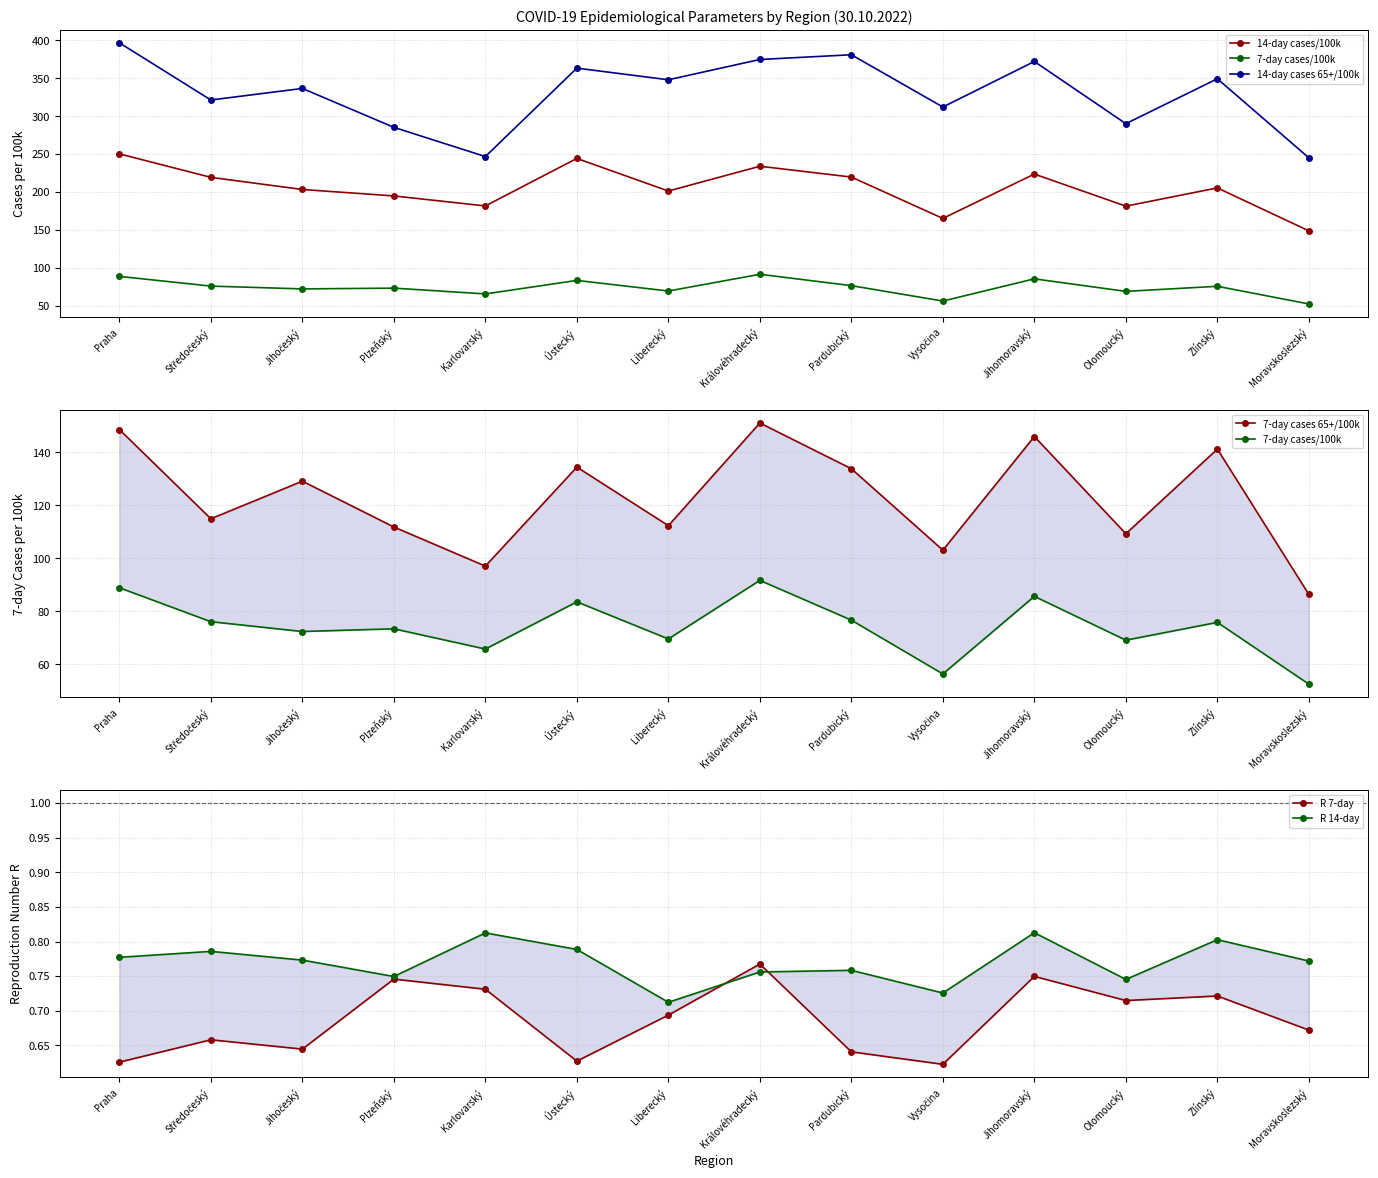

Which series ends up on top after the final intersection of R 7-day and R 14-day?

R 14-day